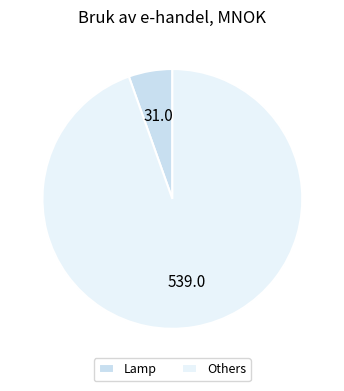

Is it true that Lamp is 19% of the pie?

False